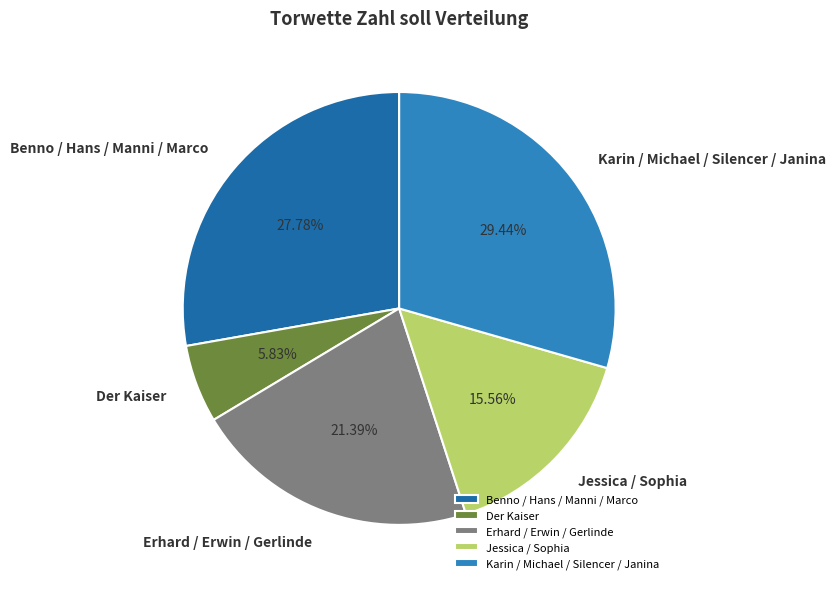

What is the largest slice in the pie chart?

Karin / Michael / Silencer / Janina